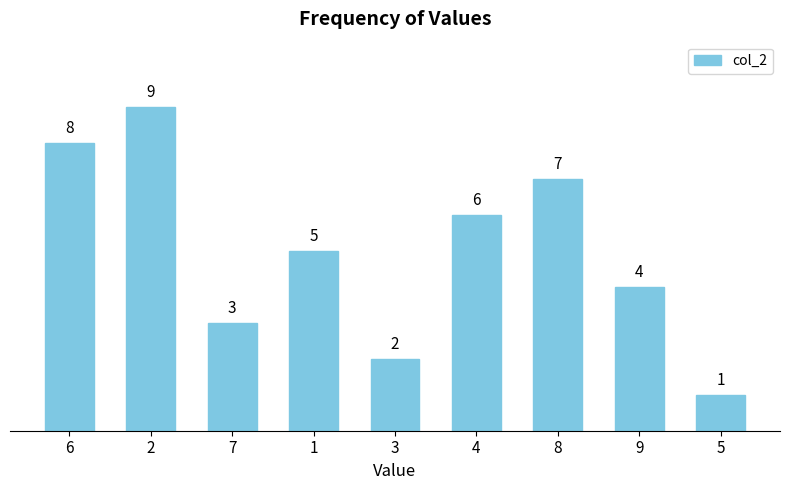

What is the greatest value displayed?

9